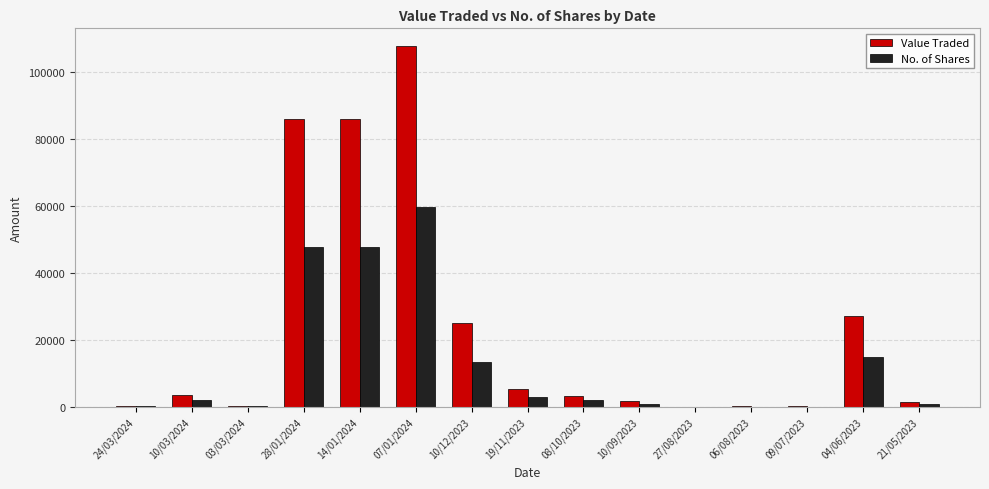

Is the value of No. of Shares at 28/01/2024 greater than the value of Value Traded at 09/07/2023?

Yes